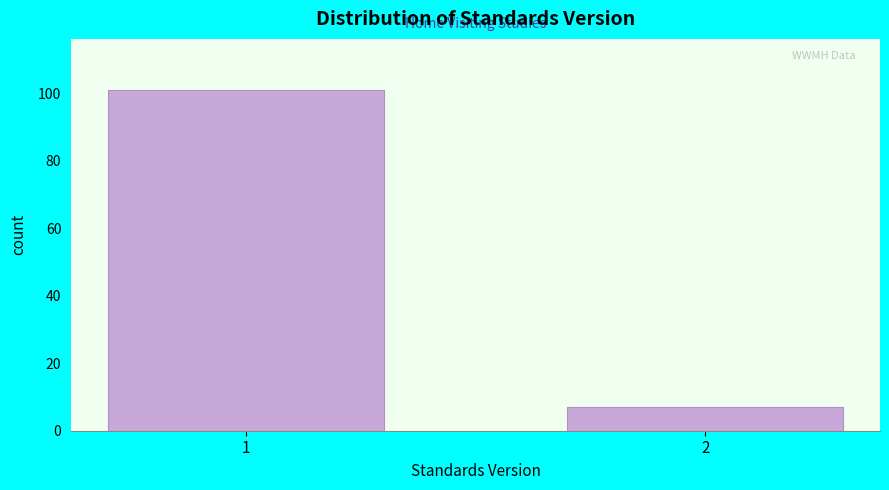

Reading left to right, list all the values displayed in this chart.

1=101	2=7